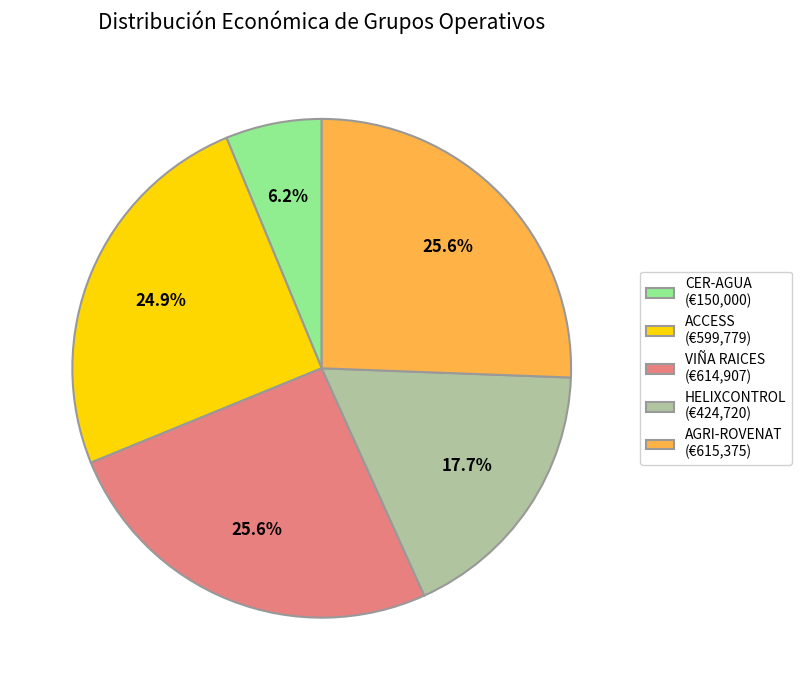

To the nearest percent, what is the difference between the largest and smallest slice percentages?

19%